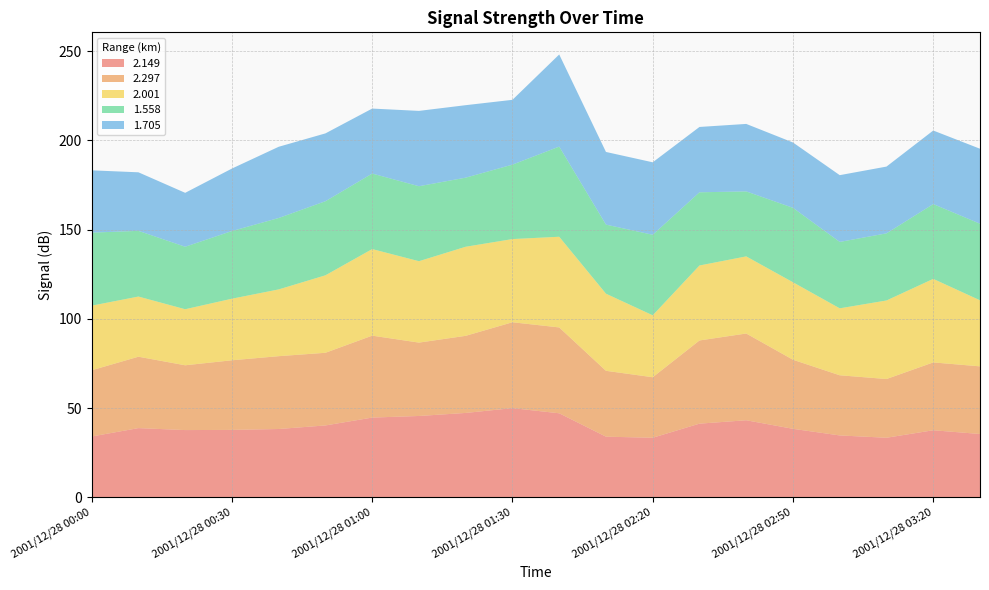

Reading left to right, list all the values displayed in this chart.

2.149: 2001/12/28 00:00=34.1	2001/12/28 00:10=38.8	2001/12/28 00:20=37.7	2001/12/28 00:30=37.8	2001/12/28 00:40=38.3	2001/12/28 00:50=40.3	2001/12/28 01:00=44.7	2001/12/28 01:10=45.6	2001/12/28 01:20=47.3	2001/12/28 01:30=50.0	2001/12/28 02:00=47.1	2001/12/28 02:10=34.0	2001/12/28 02:20=33.4	2001/12/28 02:30=41.3	2001/12/28 02:40=43.2	2001/12/28 02:50=38.4	2001/12/28 03:00=34.7	2001/12/28 03:10=33.4	2001/12/28 03:20=37.6	2001/12/28 03:30=35.5
2.297: 2001/12/28 00:00=37.1	2001/12/28 00:10=40.0	2001/12/28 00:20=36.3	2001/12/28 00:30=39.0	2001/12/28 00:40=40.8	2001/12/28 00:50=40.7	2001/12/28 01:00=45.9	2001/12/28 01:10=41.1	2001/12/28 01:20=43.2	2001/12/28 01:30=48.1	2001/12/28 02:00=48.1	2001/12/28 02:10=36.9	2001/12/28 02:20=33.9	2001/12/28 02:30=46.6	2001/12/28 02:40=48.6	2001/12/28 02:50=38.7	2001/12/28 03:00=33.7	2001/12/28 03:10=32.9	2001/12/28 03:20=38.0	2001/12/28 03:30=37.9
2.001: 2001/12/28 00:00=36.2	2001/12/28 00:10=33.7	2001/12/28 00:20=31.4	2001/12/28 00:30=34.5	2001/12/28 00:40=37.4	2001/12/28 00:50=43.4	2001/12/28 01:00=48.5	2001/12/28 01:10=45.6	2001/12/28 01:20=49.9	2001/12/28 01:30=46.6	2001/12/28 02:00=50.8	2001/12/28 02:10=43.2	2001/12/28 02:20=34.7	2001/12/28 02:30=42.0	2001/12/28 02:40=43.2	2001/12/28 02:50=43.4	2001/12/28 03:00=37.5	2001/12/28 03:10=44.0	2001/12/28 03:20=46.8	2001/12/28 03:30=37.0
1.558: 2001/12/28 00:00=40.9	2001/12/28 00:10=36.8	2001/12/28 00:20=35.0	2001/12/28 00:30=37.9	2001/12/28 00:40=40.0	2001/12/28 00:50=41.5	2001/12/28 01:00=42.3	2001/12/28 01:10=42.0	2001/12/28 01:20=38.7	2001/12/28 01:30=41.7	2001/12/28 02:00=50.5	2001/12/28 02:10=38.7	2001/12/28 02:20=45.1	2001/12/28 02:30=41.0	2001/12/28 02:40=36.4	2001/12/28 02:50=41.7	2001/12/28 03:00=37.2	2001/12/28 03:10=37.6	2001/12/28 03:20=41.9	2001/12/28 03:30=42.9
1.705: 2001/12/28 00:00=34.9	2001/12/28 00:10=32.8	2001/12/28 00:20=30.2	2001/12/28 00:30=35.0	2001/12/28 00:40=39.9	2001/12/28 00:50=38.0	2001/12/28 01:00=36.4	2001/12/28 01:10=42.2	2001/12/28 01:20=40.6	2001/12/28 01:30=36.3	2001/12/28 02:00=51.6	2001/12/28 02:10=40.7	2001/12/28 02:20=40.6	2001/12/28 02:30=36.6	2001/12/28 02:40=37.8	2001/12/28 02:50=36.6	2001/12/28 03:00=37.4	2001/12/28 03:10=37.4	2001/12/28 03:20=41.2	2001/12/28 03:30=42.0